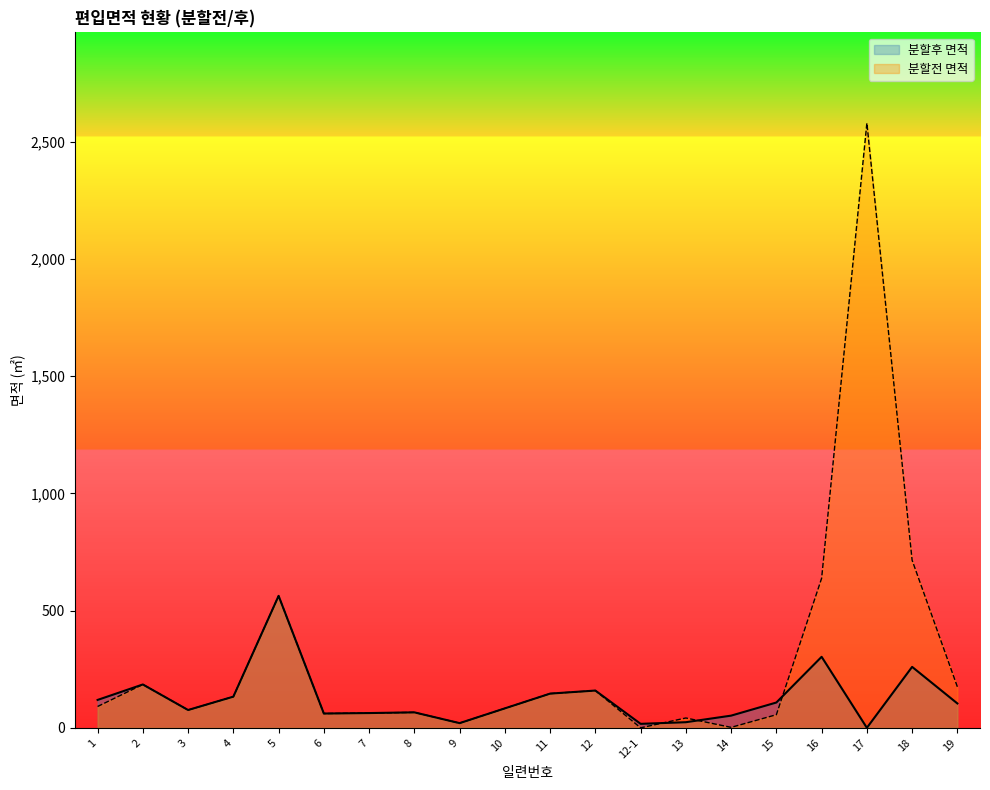

Which has a higher value, 11 or 4?

11